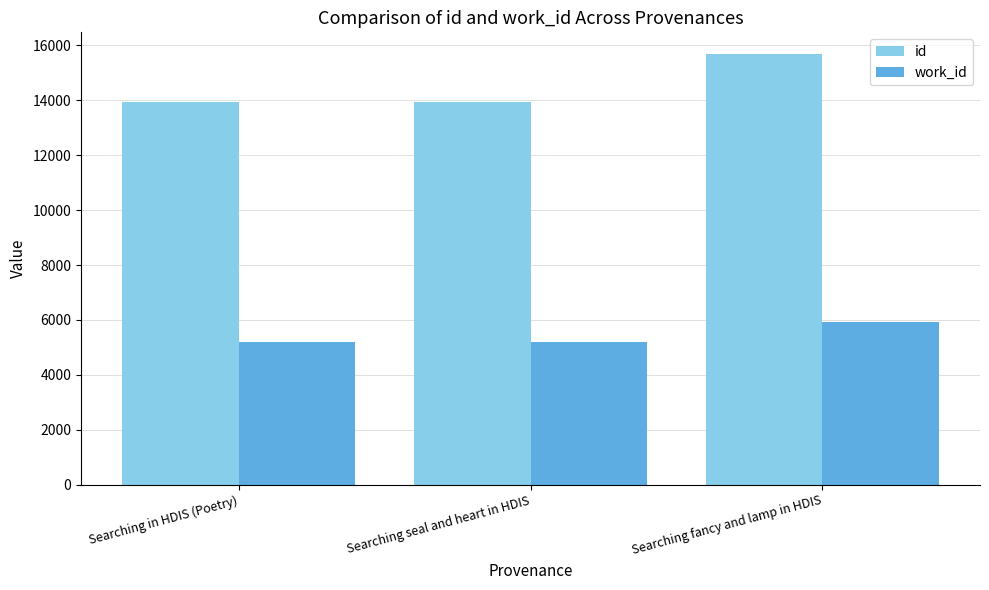

The value of id at Searching fancy and lamp in HDIS is 8038. True or false?

False